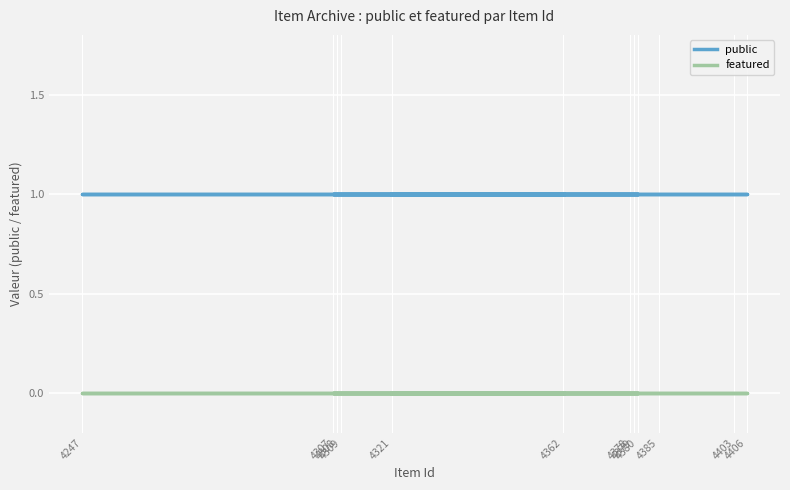

What is the sum of the public values at 4378 and 4385?

2